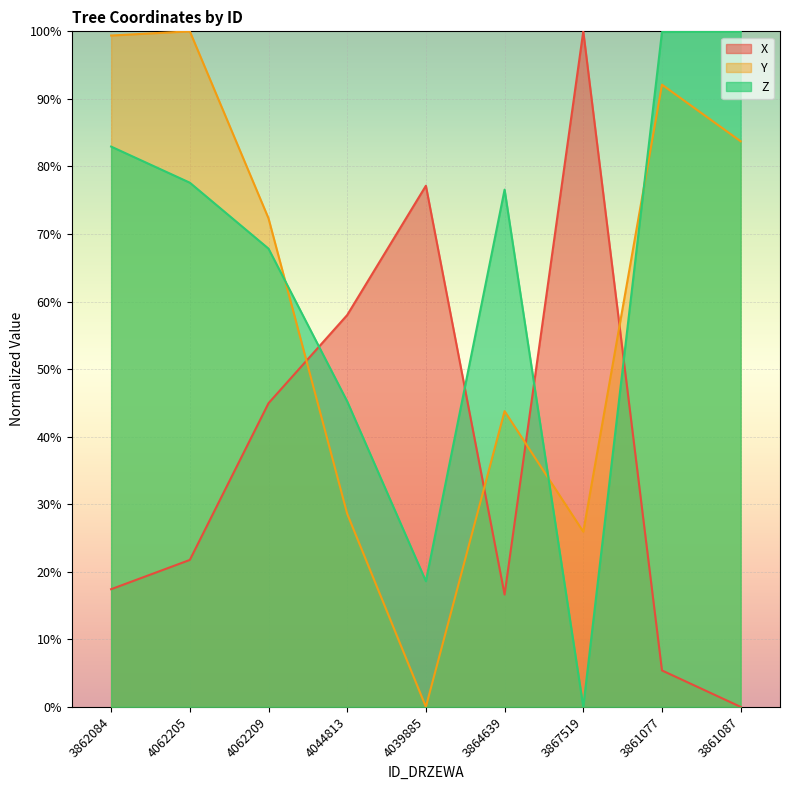

What is the value of the X point at the 8th from the left?

5.4